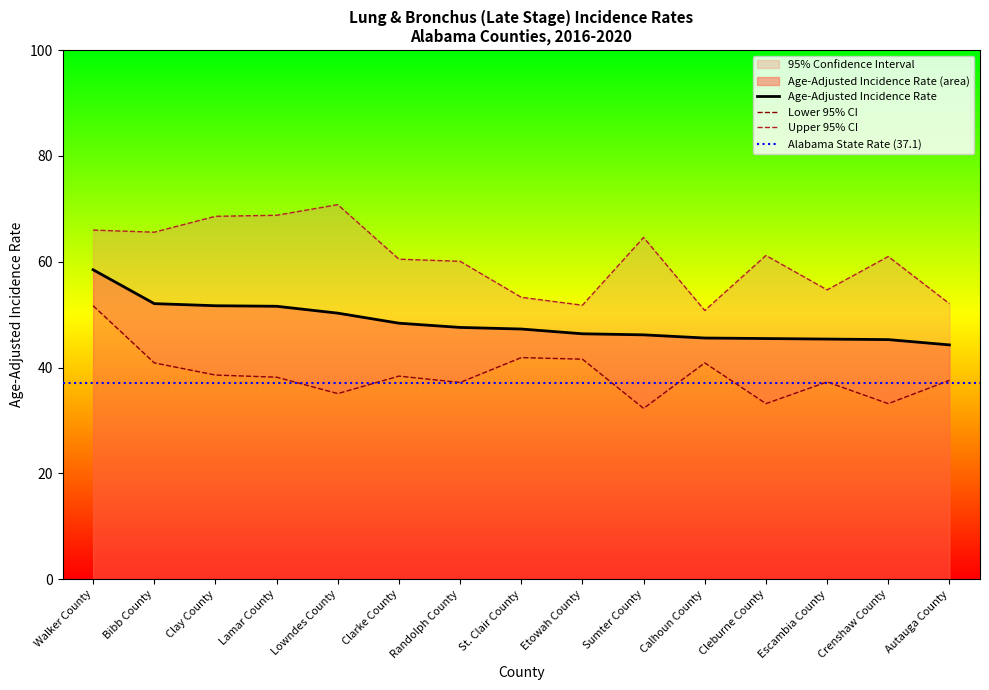

Reading left to right, transcribe all the data shown in this chart.

Age-Adjusted Incidence Rate: Walker County=58.5	Bibb County=52.1	Clay County=51.7	Lamar County=51.6	Lowndes County=50.3	Clarke County=48.4	Randolph County=47.6	St. Clair County=47.3	Etowah County=46.4	Sumter County=46.2	Calhoun County=45.6	Cleburne County=45.5	Escambia County=45.4	Crenshaw County=45.3	Autauga County=44.3
Lower 95% CI: Walker County=51.7	Bibb County=40.9	Clay County=38.6	Lamar County=38.2	Lowndes County=35.1	Clarke County=38.4	Randolph County=37.2	St. Clair County=41.9	Etowah County=41.6	Sumter County=32.3	Calhoun County=40.9	Cleburne County=33.2	Escambia County=37.3	Crenshaw County=33.2	Autauga County=37.6
Upper 95% CI: Walker County=66.0	Bibb County=65.6	Clay County=68.6	Lamar County=68.8	Lowndes County=70.8	Clarke County=60.5	Randolph County=60.1	St. Clair County=53.3	Etowah County=51.8	Sumter County=64.6	Calhoun County=50.8	Cleburne County=61.2	Escambia County=54.7	Crenshaw County=61.0	Autauga County=52.1